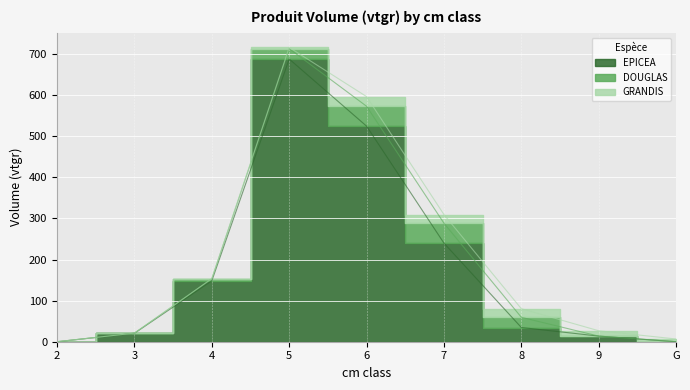

What is the total value across all series at 6?

596.3